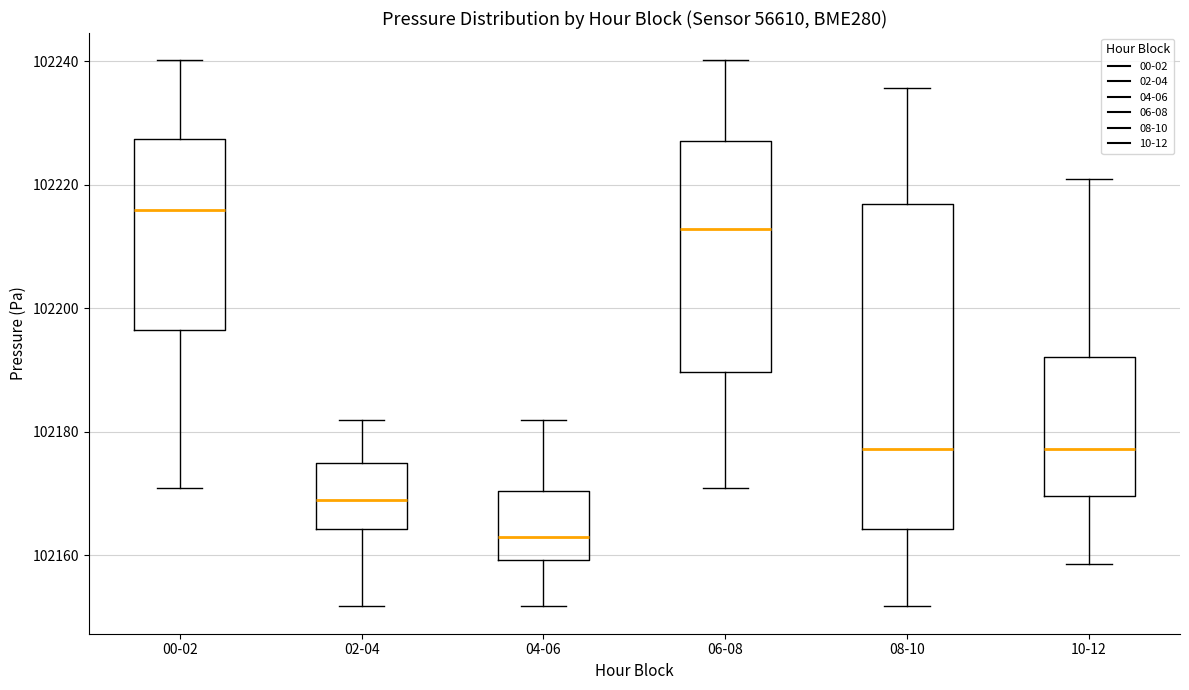

Which box is the tallest, from its lower edge to its upper edge?

08-10